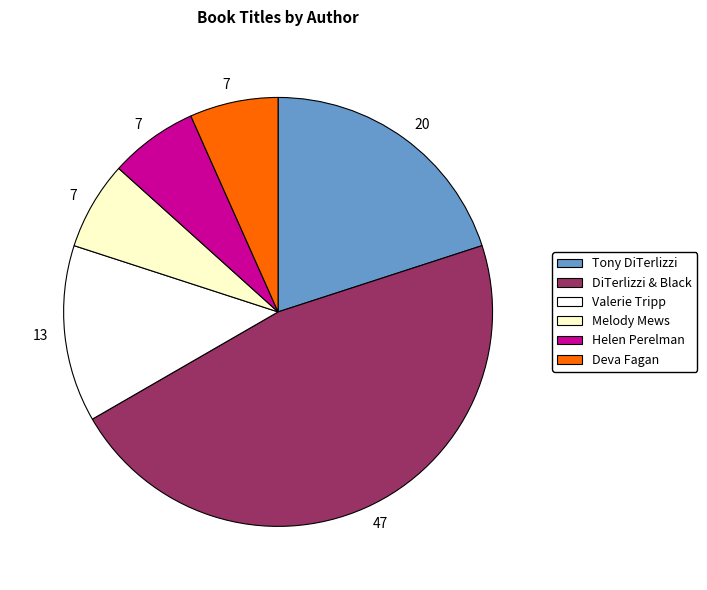

Does any single category account for the majority?

No